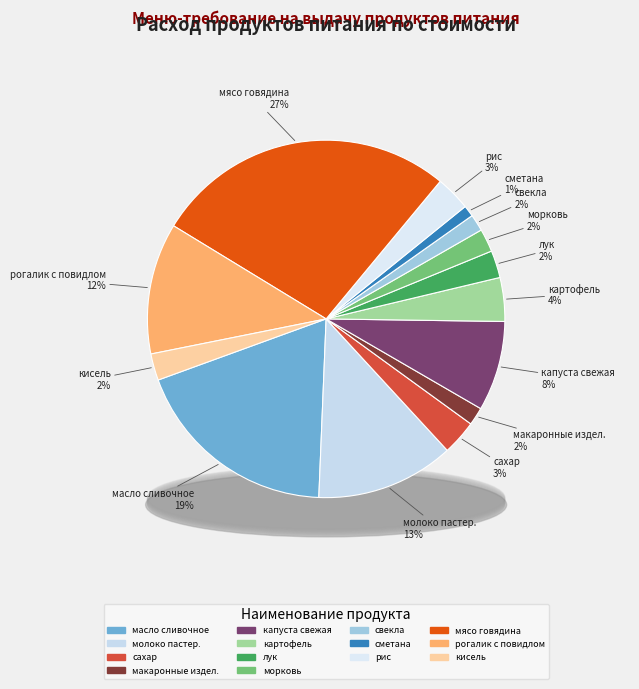

Is масло сливочное the majority of the pie?

No